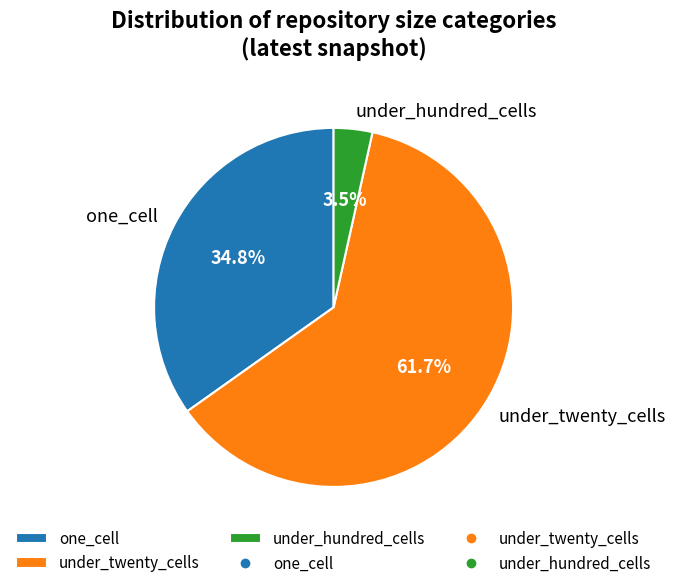

How many segments does this pie chart have?

3